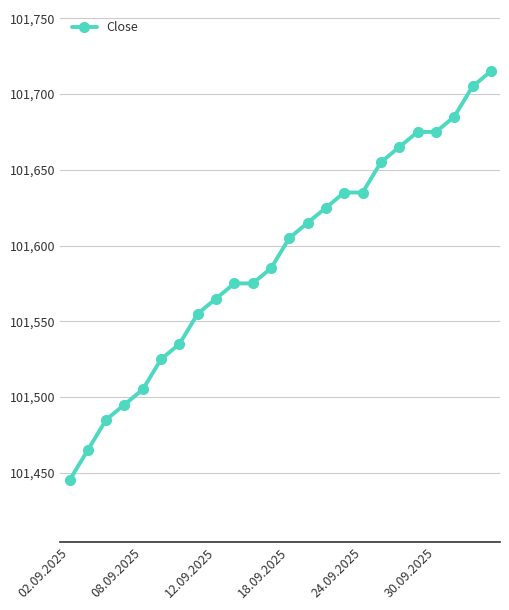

What is the value of the 5th point from the left?

101505